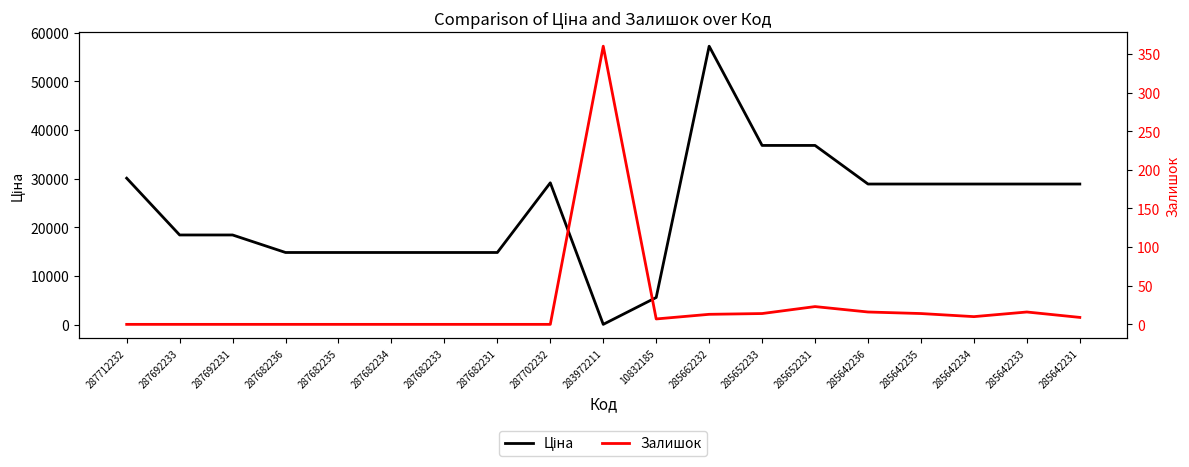

How many values in the Ціна series exceed 28901?

10